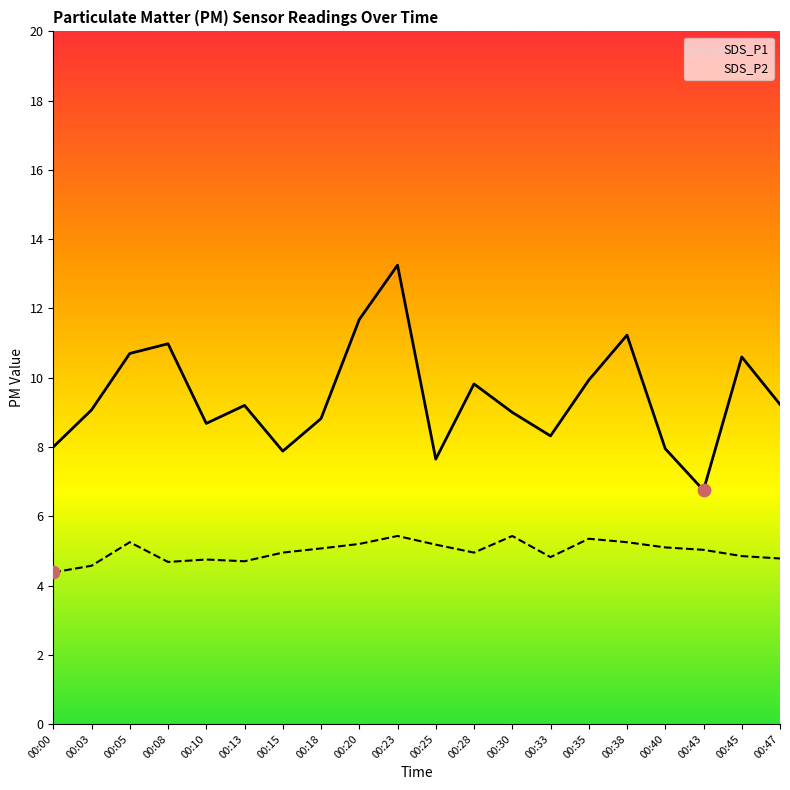

What are all the series names shown in the legend?

SDS_P1, SDS_P2